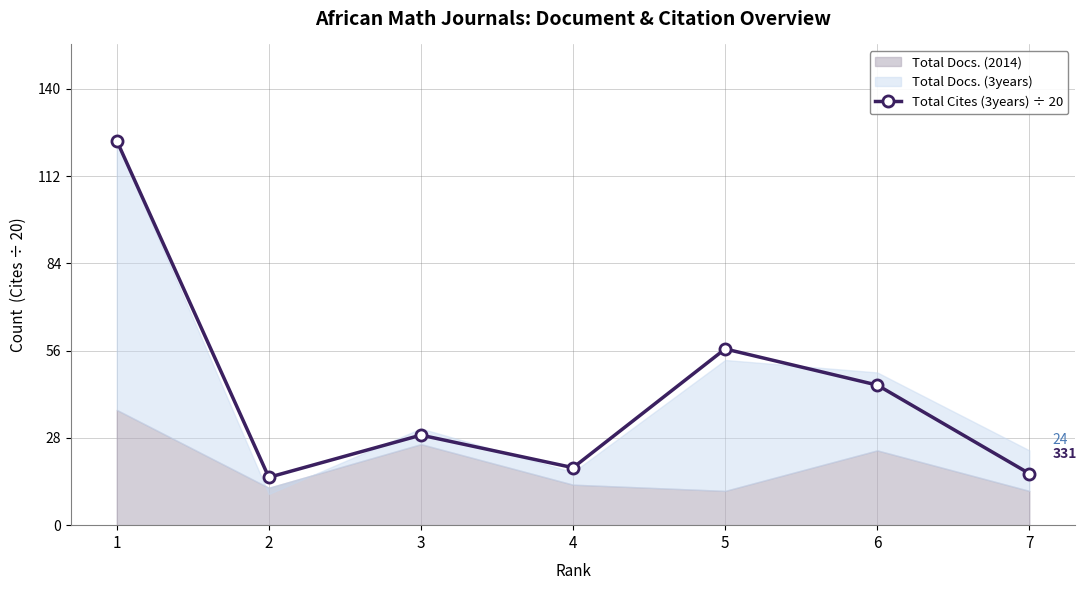

What is the difference between the second highest and second lowest values?

40.0